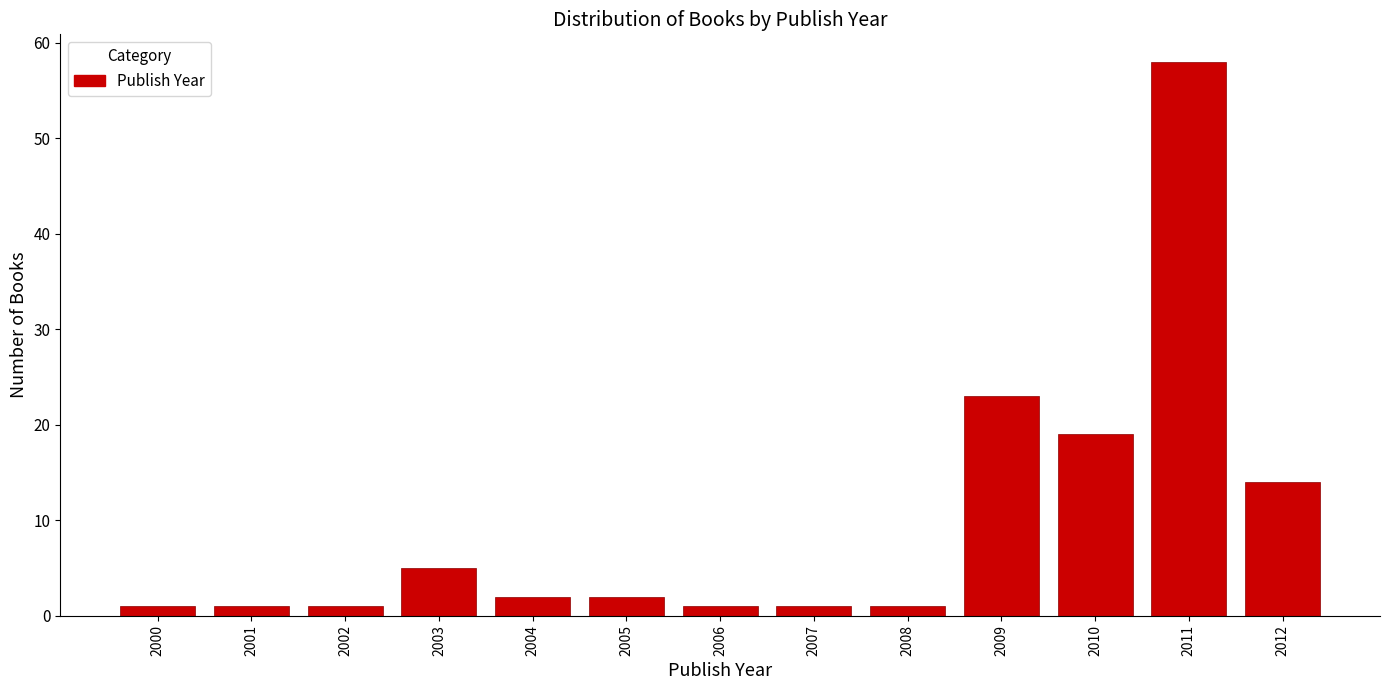

Reading left to right, transcribe all the data shown in this chart.

1	1	1	5	2	2	1	1	1	23	19	58	14